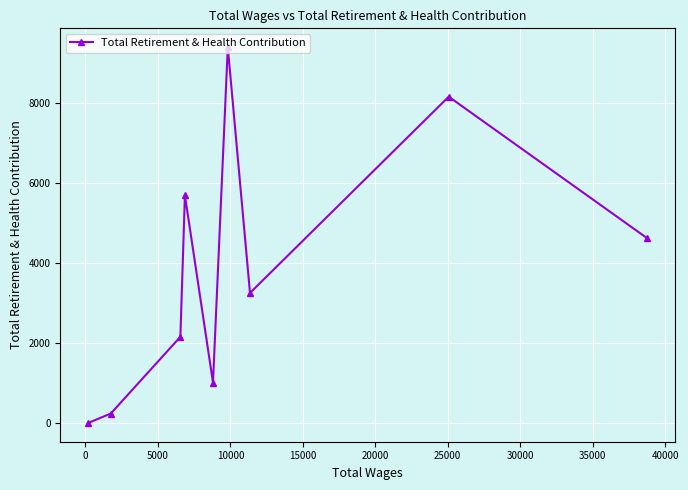

What is the difference between the second highest and second lowest values?

7928